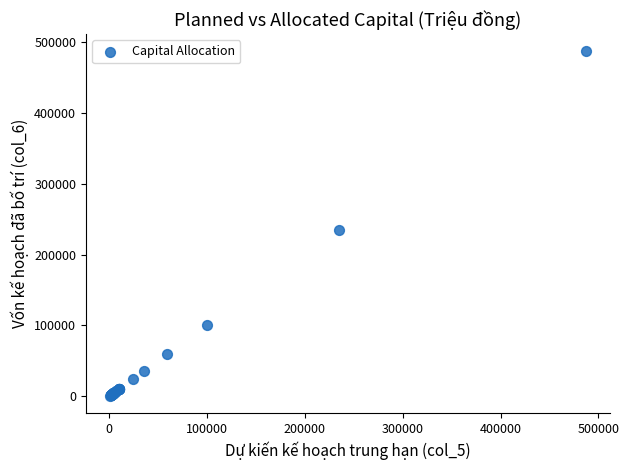

What Y value in the scatter plot is closest to 243803?

235154.7